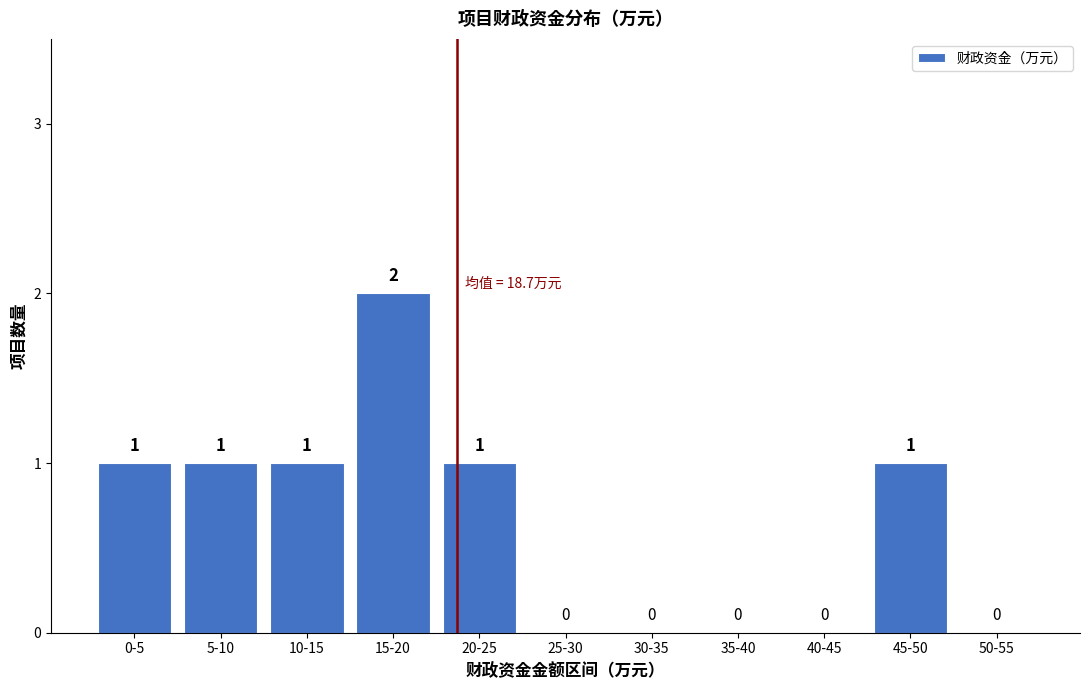

Reading left to right, extract all data points from this chart.

0-5=1	5-10=1	10-15=1	15-20=2	20-25=1	25-30=0	30-35=0	35-40=0	40-45=0	45-50=1	50-55=0